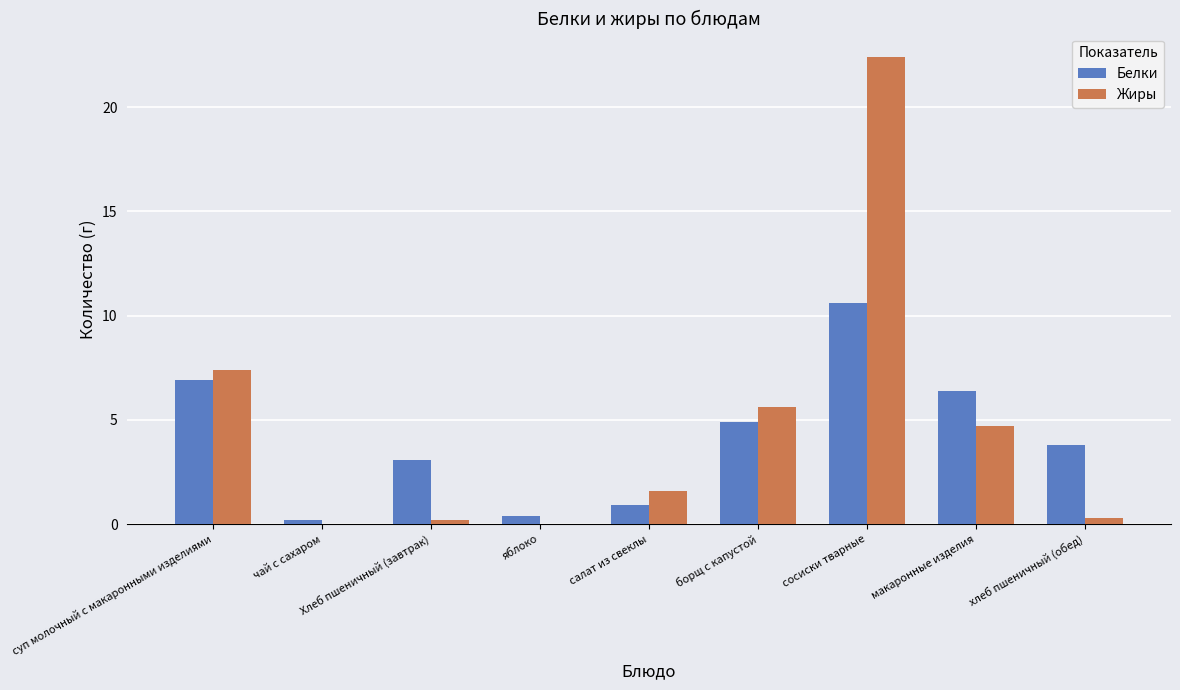

At which label does Жиры reach its peak?

сосиски тварные